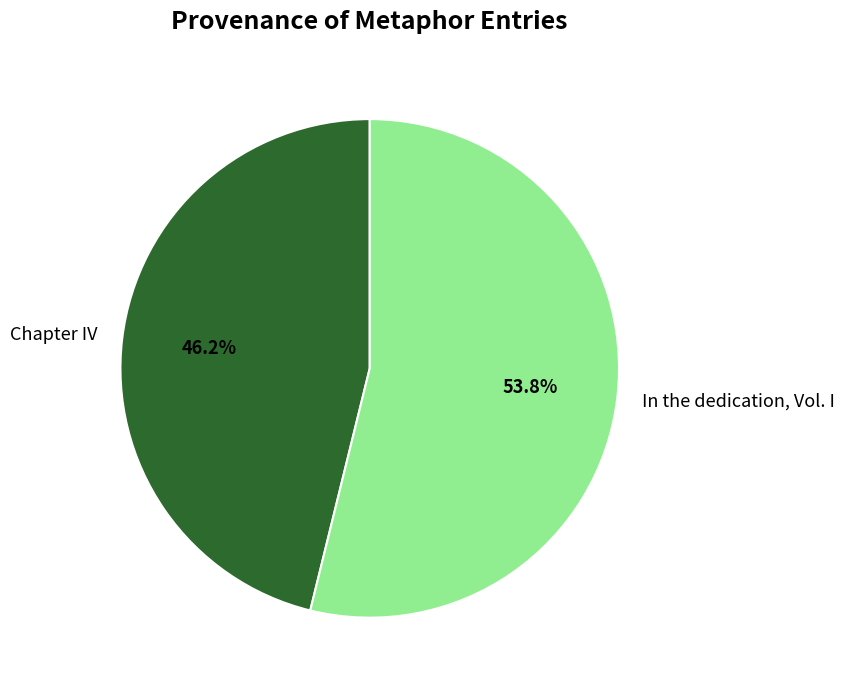

Rank the categories by value from highest to lowest.

In the dedication, Vol. I, Chapter IV